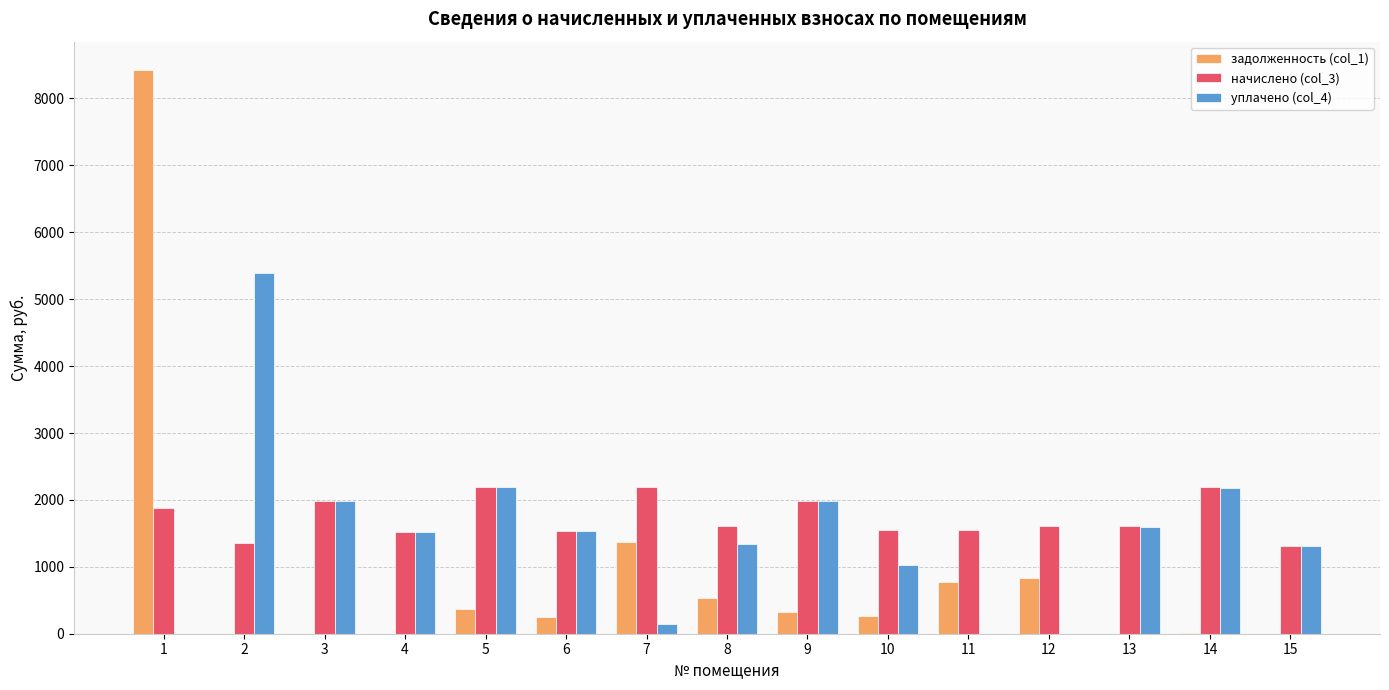

The value of начислено (col_3) at 6 is 1532.8. True or false?

True